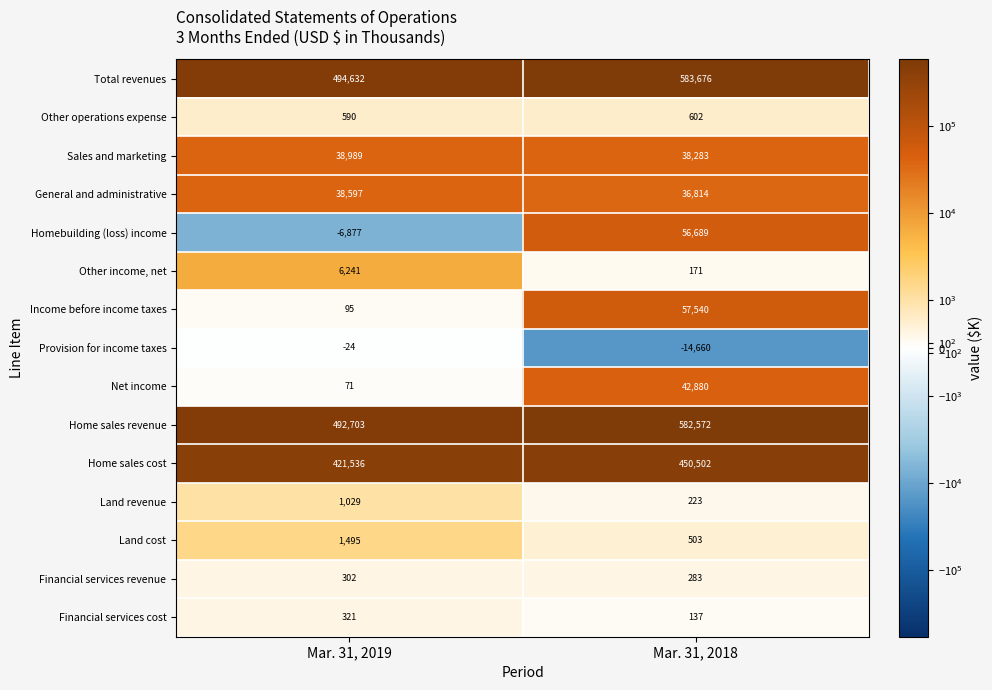

What is the sum of all Sales and marketing values?

77272